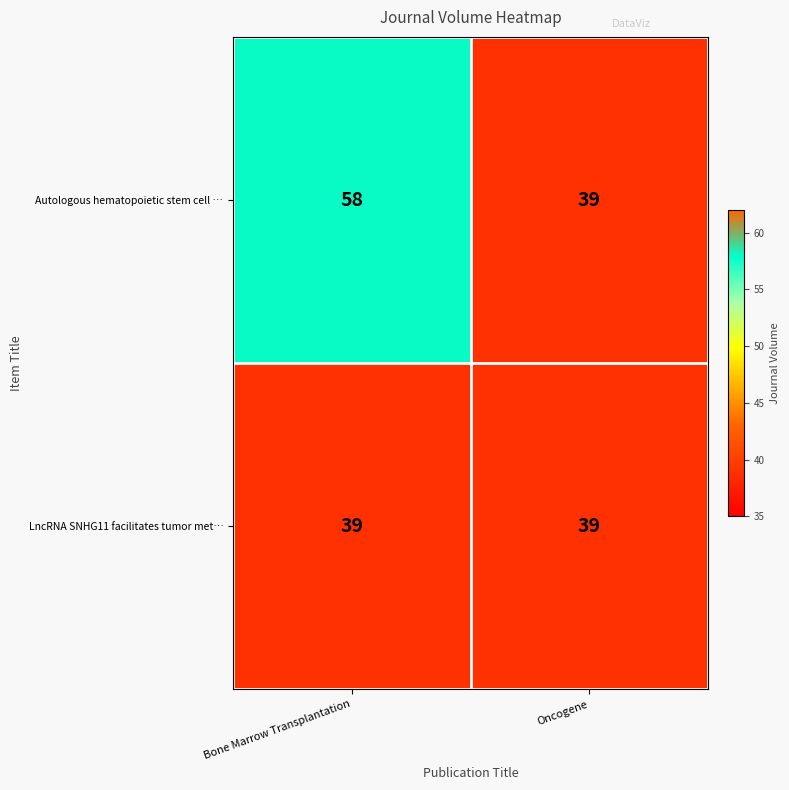

Count the number of data series in this chart.

2